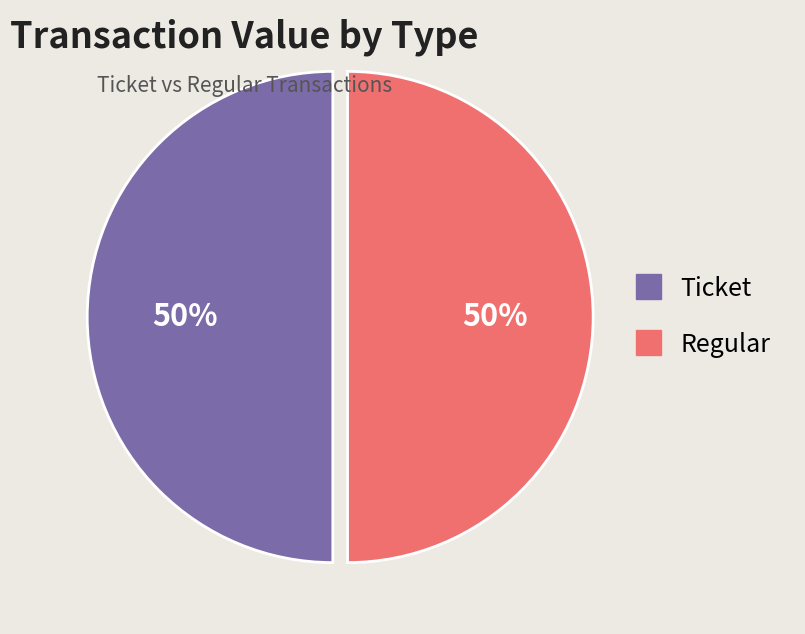

To the nearest percent, what percentage of the pie is Ticket?

50%